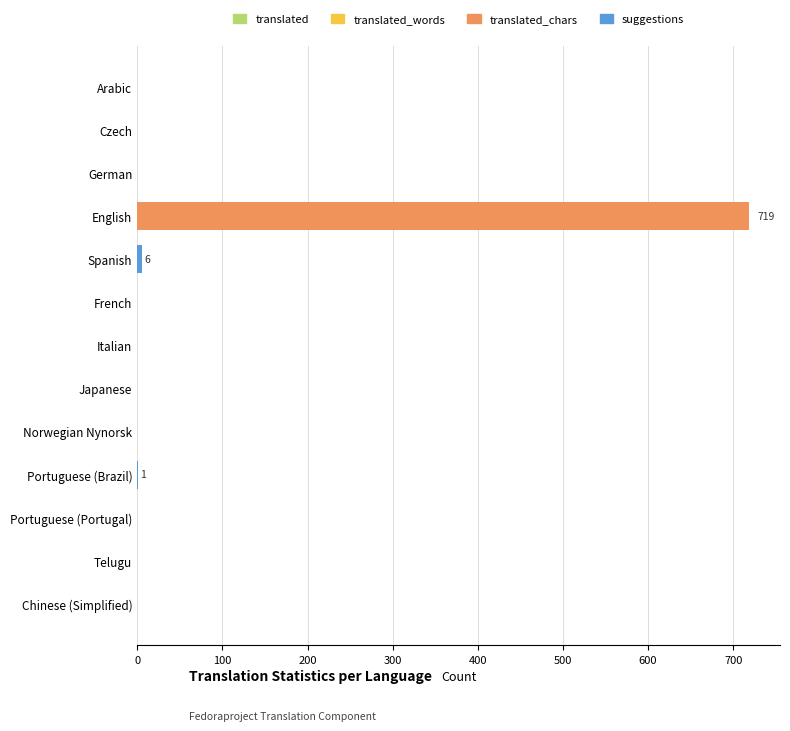

Which has a higher value, Telugu or Chinese (Simplified)?

Telugu